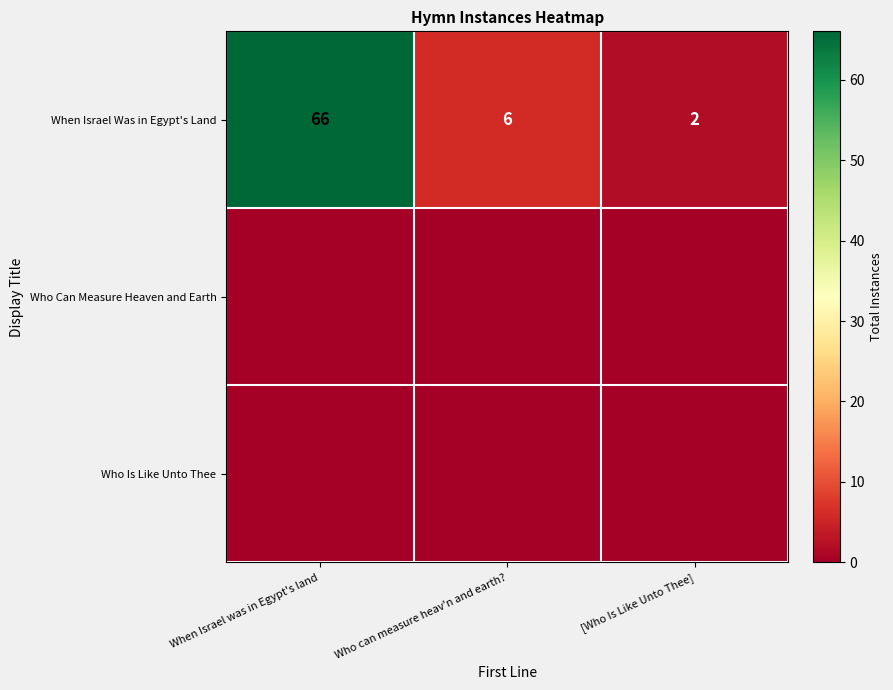

Rank the categories by When Israel Was in Egypt's Land value from lowest to highest.

[Who Is Like Unto Thee], Who can measure heav'n and earth?, When Israel was in Egypt's land